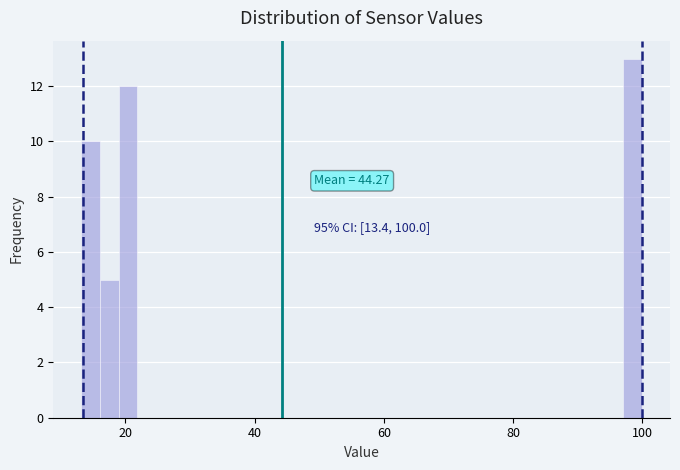

Read against the x-axis, roughly where is the centre of the tallest bar?

98